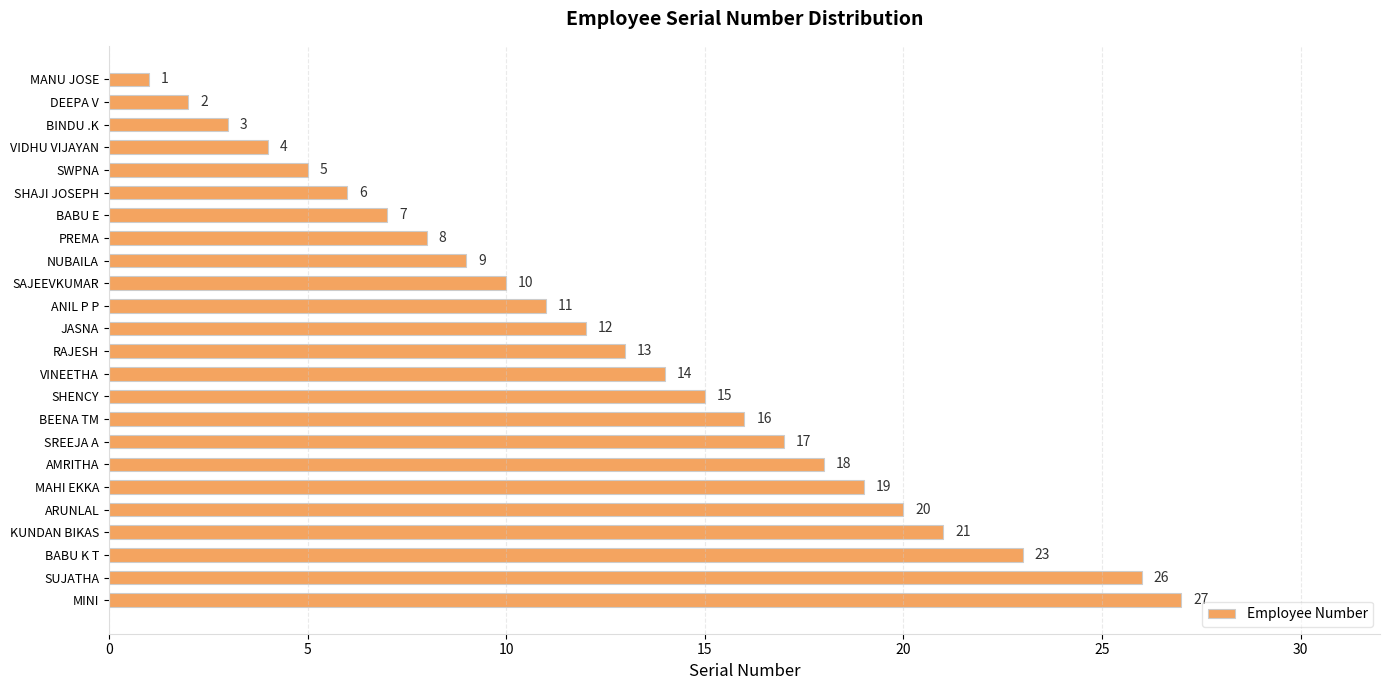

What is the difference between the second highest and minimum values?

25